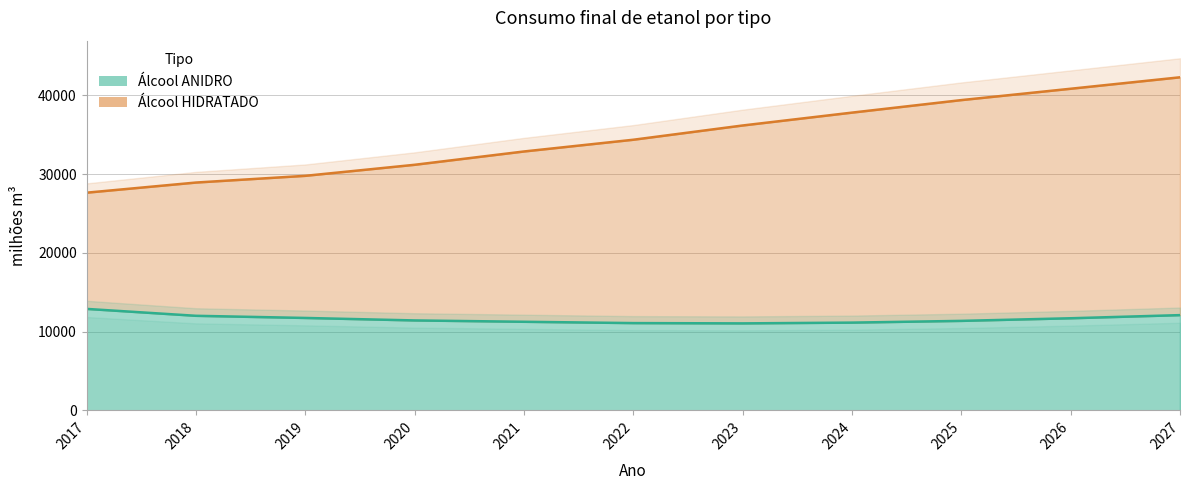

Reading left to right, extract all data points from this chart.

Álcool ANIDRO: 12880.9	12004.9	11732.2	11417.1	11246.5	11078.7	11042.9	11140.2	11360.3	11693.0	12091.1
Álcool HIDRATADO: 27637.9	28924.8	29777.9	31179.3	32869.4	34360.1	36169.7	37803.6	39393.4	40835.2	42289.0